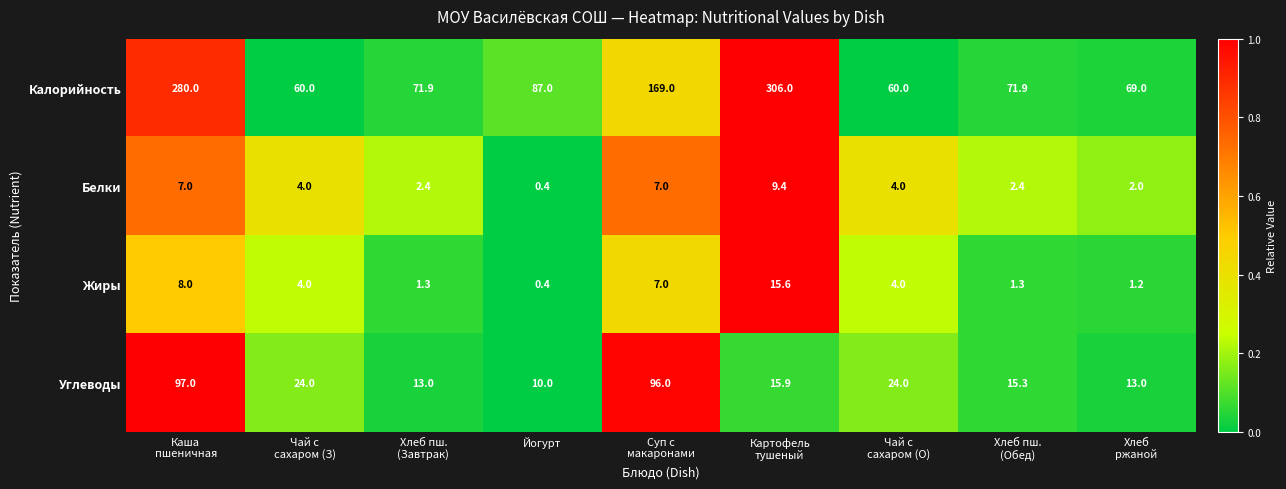

What is the total value across all series at Суп с
макаронами?

279.0